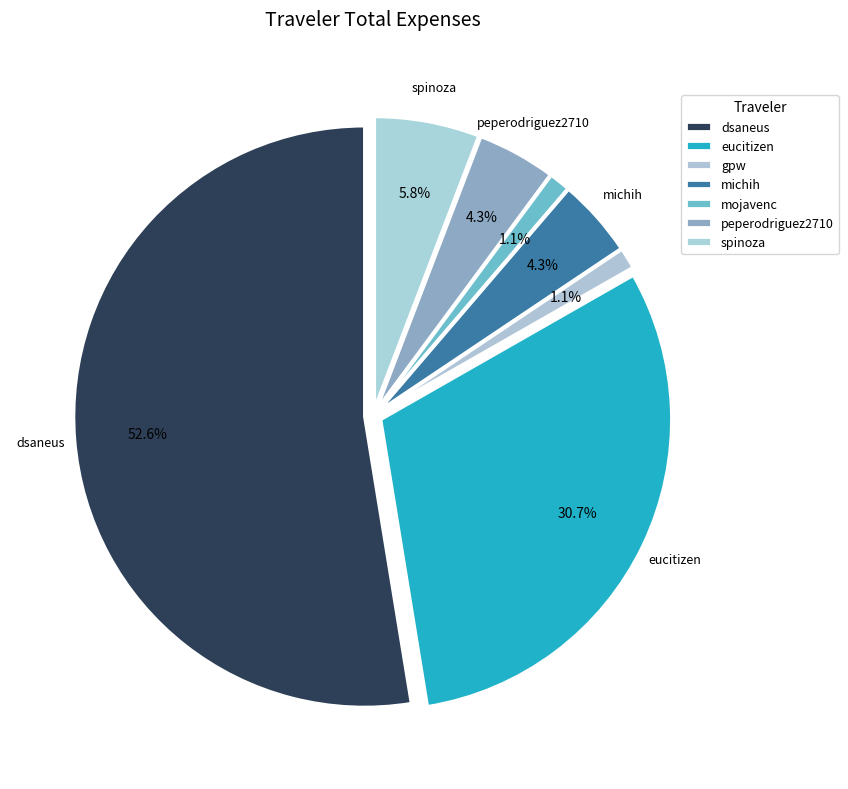

What is the total percentage of gpw and michih?

5.5%